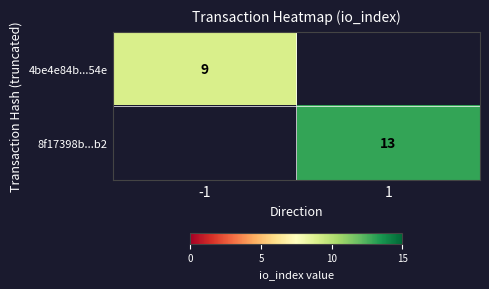

Between -1 and 1, which is larger?

1